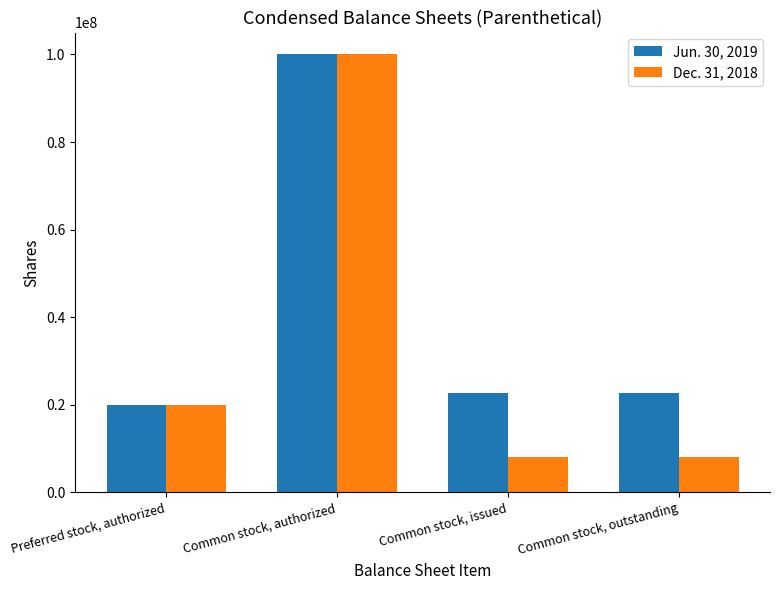

What is the sum of the Jun. 30, 2019 values at Common stock, outstanding and Common stock, issued?

45332000